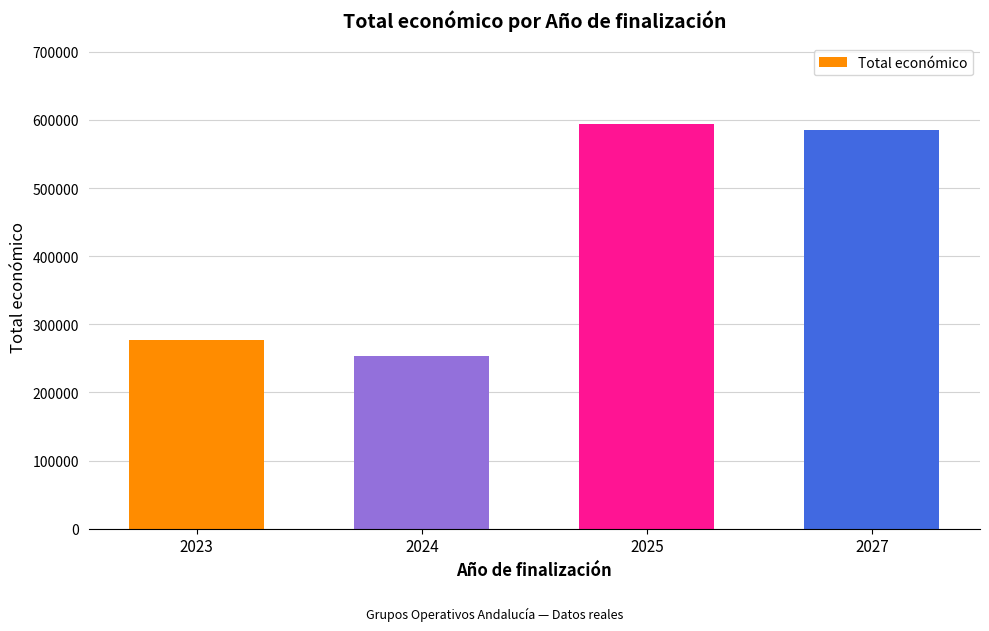

What is the sum of all values?

1710126